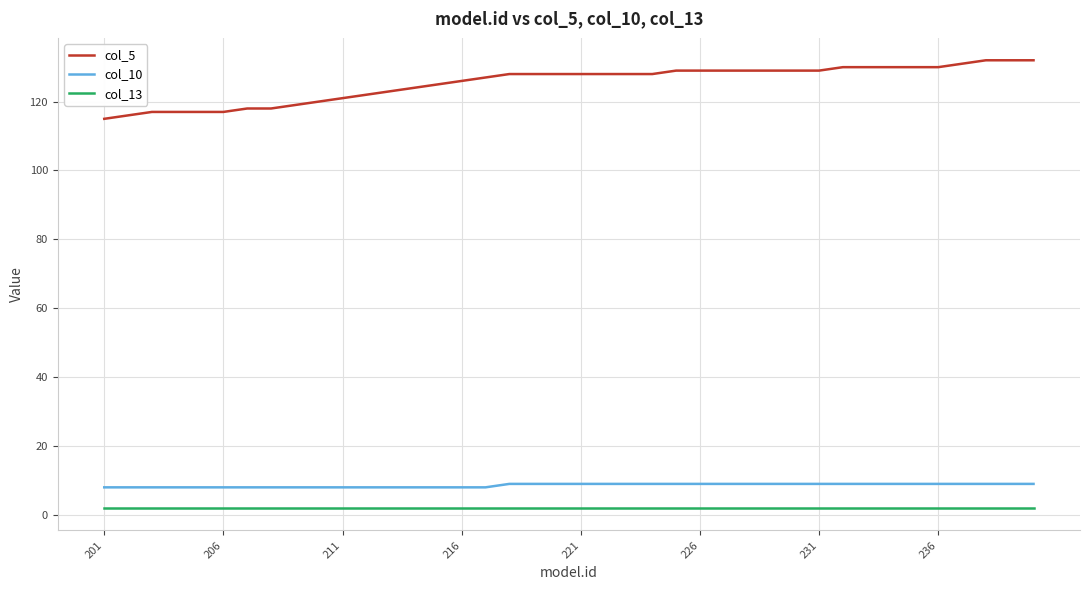

Which series has the largest range (max minus min)?

col_5